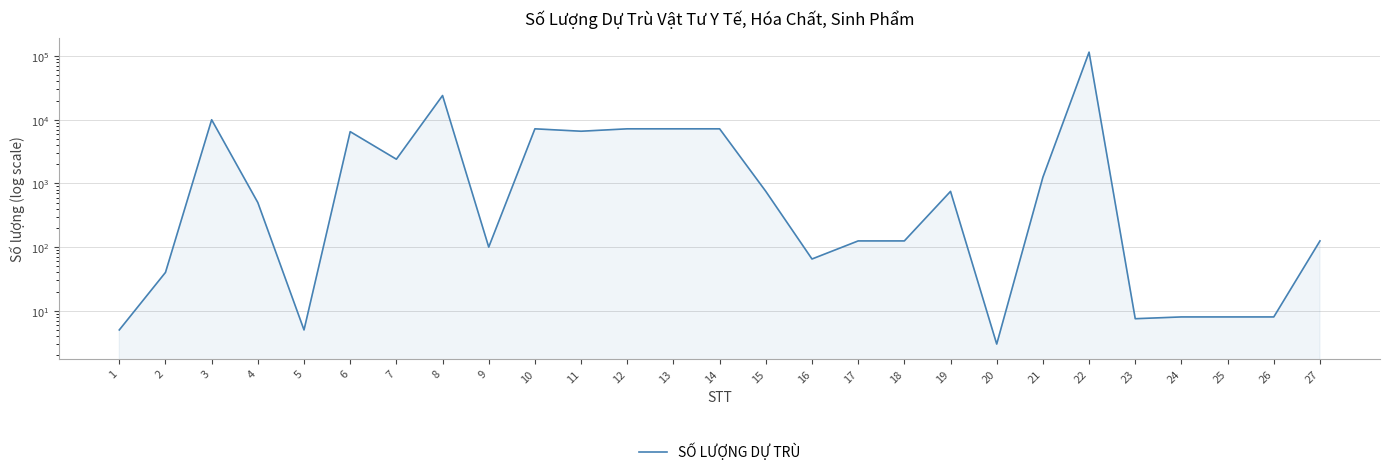

Reading left to right, extract all data points from this chart.

5.0	40.0	10000.0	500.0	5.0	6500.0	2400.0	24000.0	100.0	7200.0	6600.0	7200.0	7200.0	7200.0	750.0	65.0	125.0	125.0	750.0	3.0	1250.0	115200.0	7.5	8.0	8.0	8.0	125.0